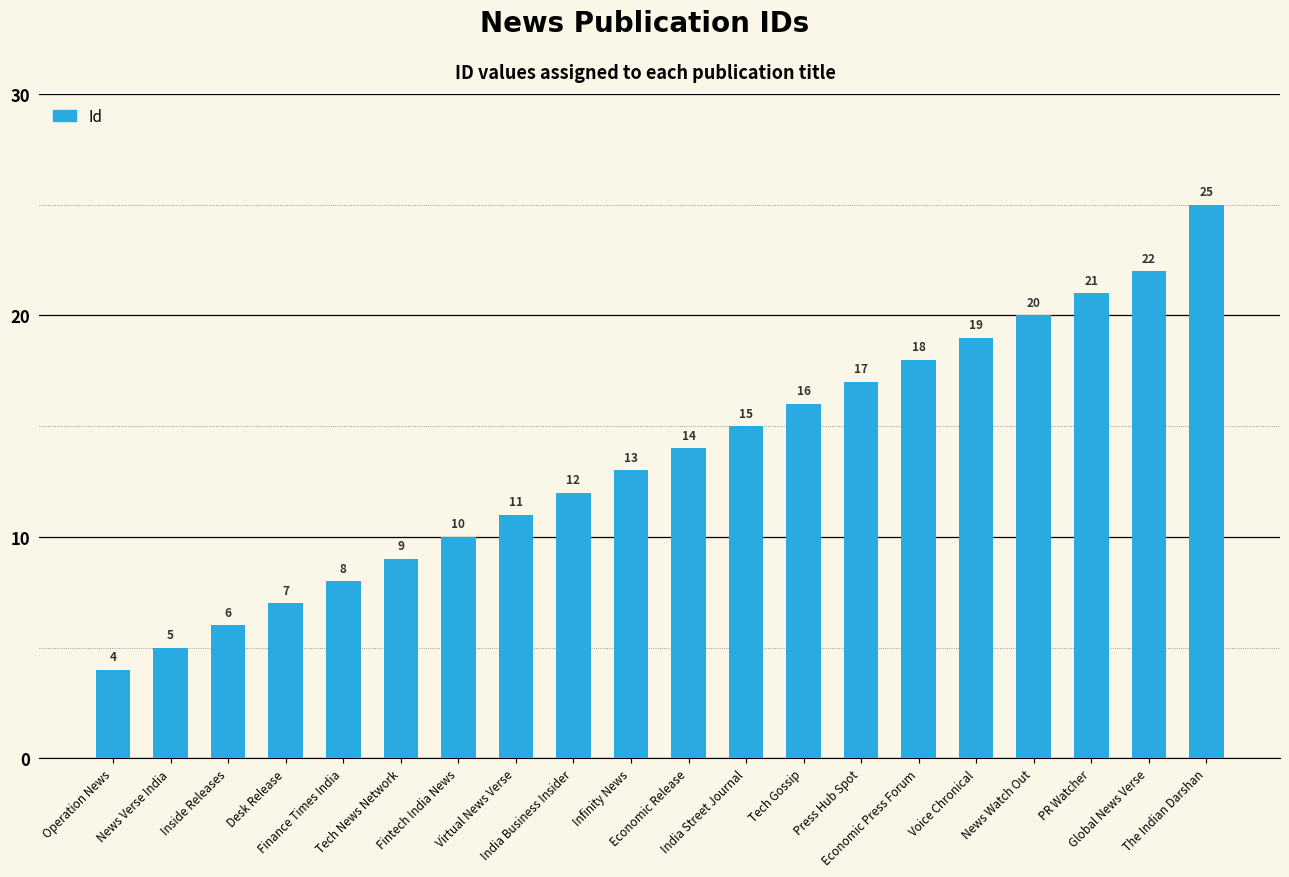

How many values are below 14?

10